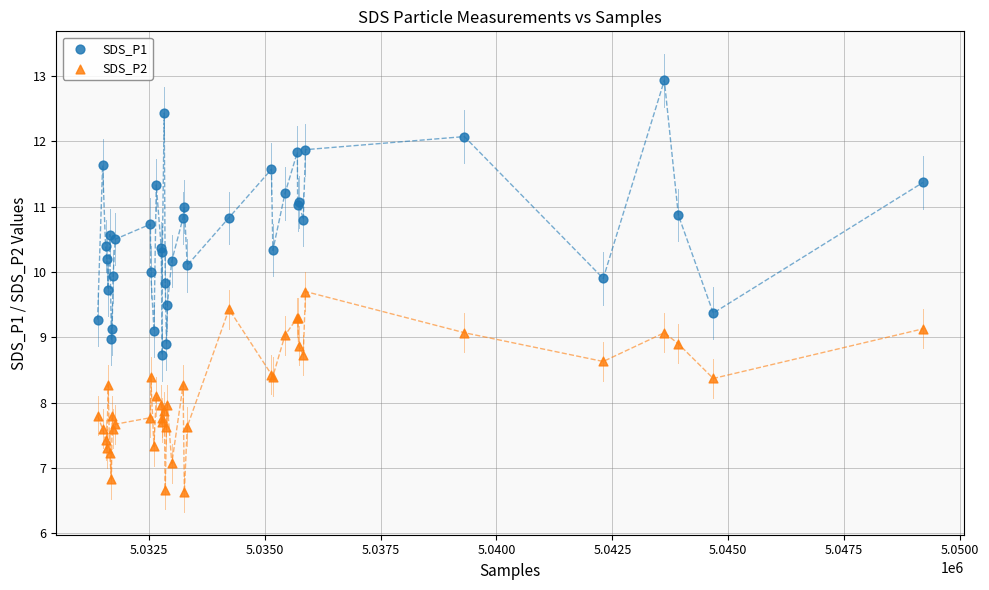

Which series reaches the minimum Y coordinate?

SDS_P2